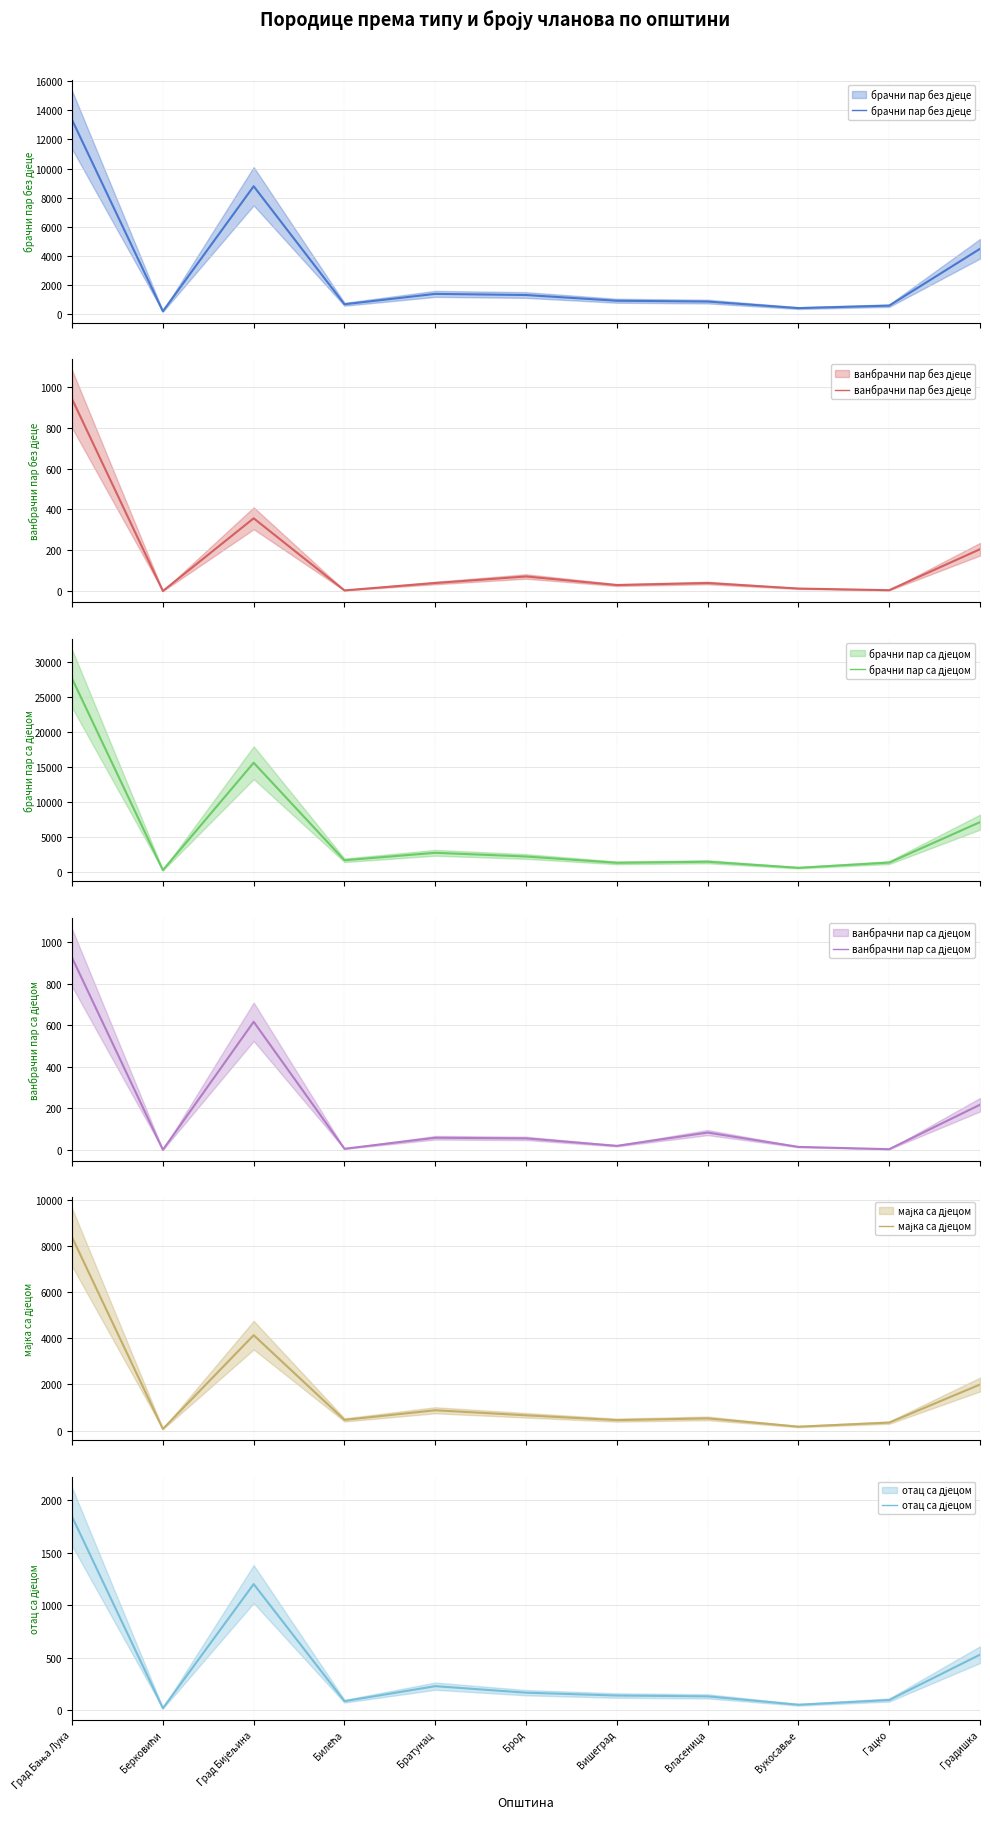

At which label does отац са дјецом first exceed 142?

Град Бања Лука